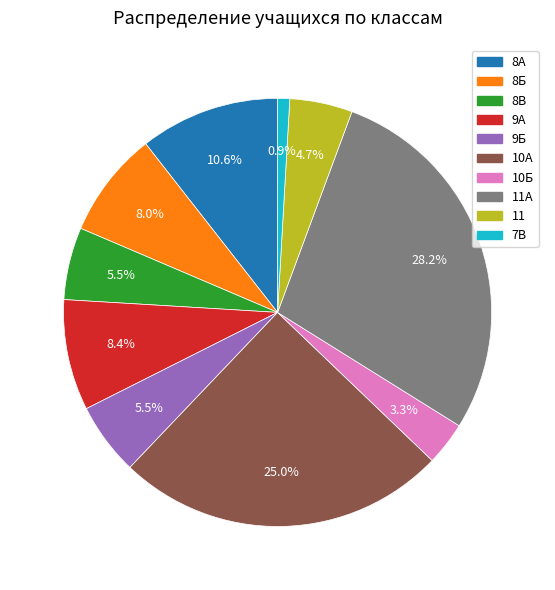

To the nearest percent, what is the difference between the 8А and 10А slice percentages?

14%